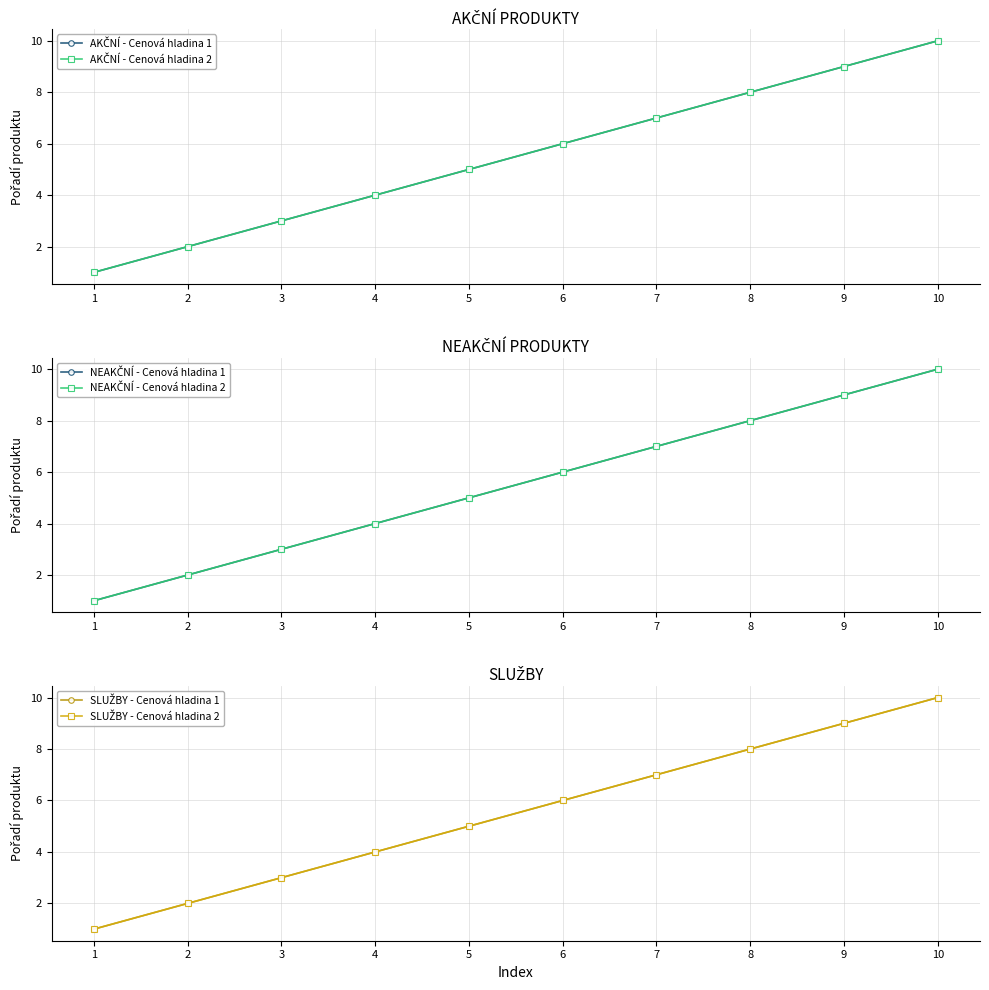

True or false: AKČNÍ - Cenová hladina 2 and NEAKČNÍ - Cenová hladina 2 cross at least once.

False